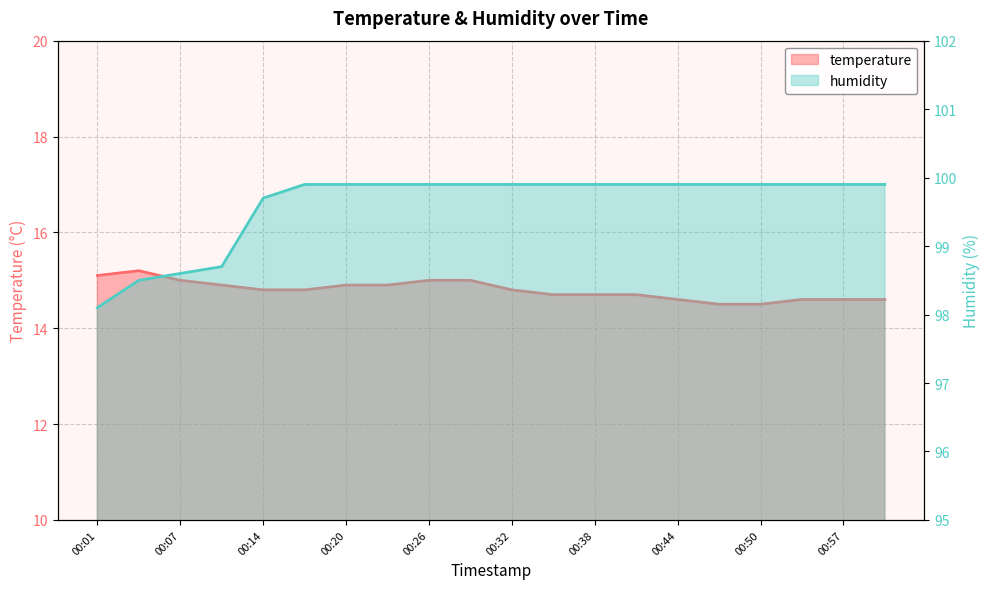

At which category does the chart reach its peak across all series?

00:17